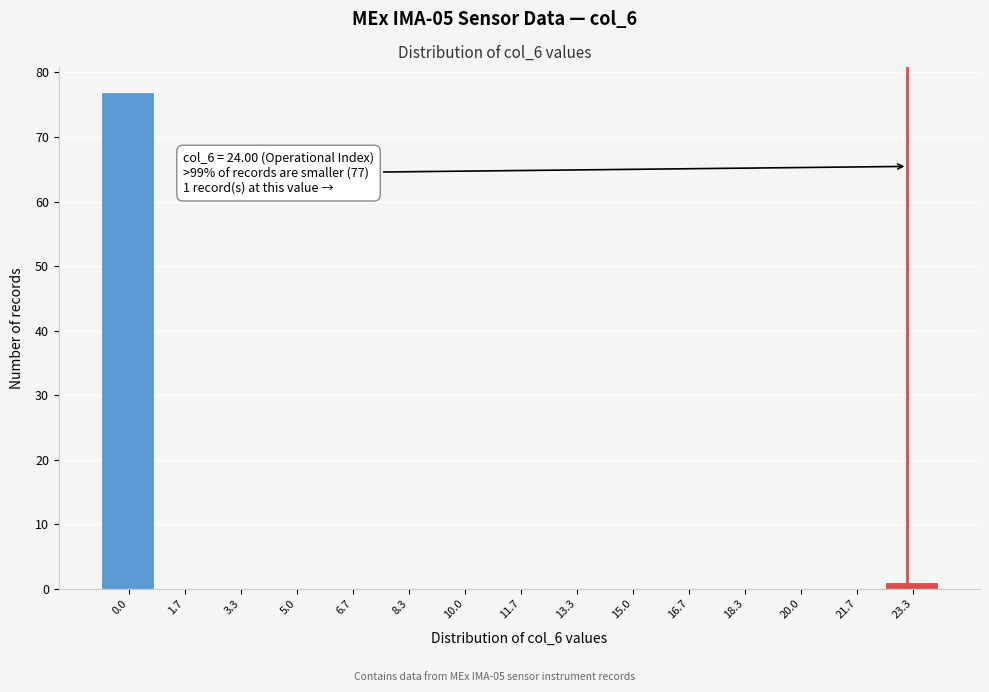

Reading left to right, what are all the values shown in this chart?

0.0=77	1.7=0	3.3=0	5.0=0	6.7=0	8.3=0	10.0=0	11.7=0	13.3=0	15.0=0	16.7=0	18.3=0	20.0=0	21.7=0	23.3=1